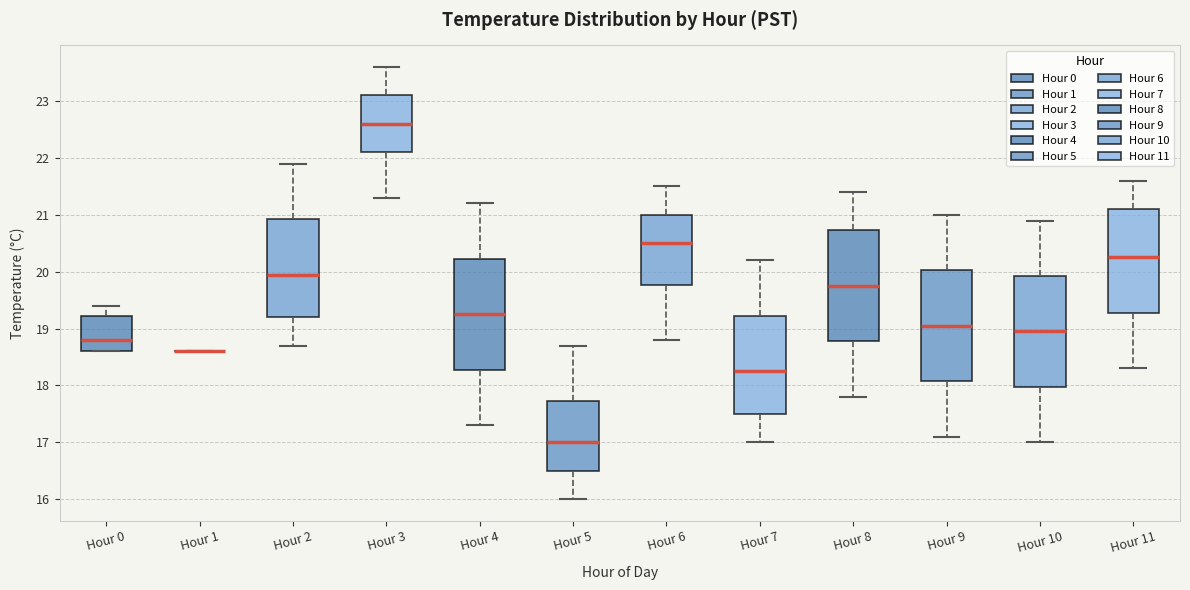

Reading left to right, read every box against the y-axis: the position of its median line, the range the box covers, and the ends of its whiskers. The values are not printed on the chart, so give them approximately, as read against the axis.

Hour 0: median 18.8, box 18.6 to 19.2, whiskers 18.6 to 19.4
Hour 1: box collapsed to a line at 18.6, whiskers 18.6 to 18.6
Hour 2: median 20.0, box 19.2 to 20.9, whiskers 18.7 to 21.9
Hour 3: median 22.6, box 22.1 to 23.1, whiskers 21.3 to 23.6
Hour 4: median 19.3, box 18.3 to 20.2, whiskers 17.3 to 21.2
Hour 5: median 17.0, box 16.5 to 17.7, whiskers 16.0 to 18.7
Hour 6: median 20.5, box 19.8 to 21.0, whiskers 18.8 to 21.5
Hour 7: median 18.3, box 17.5 to 19.2, whiskers 17.0 to 20.2
Hour 8: median 19.8, box 18.8 to 20.7, whiskers 17.8 to 21.4
Hour 9: median 19.1, box 18.1 to 20.0, whiskers 17.1 to 21.0
Hour 10: median 19.0, box 18.0 to 19.9, whiskers 17.0 to 20.9
Hour 11: median 20.3, box 19.3 to 21.1, whiskers 18.3 to 21.6